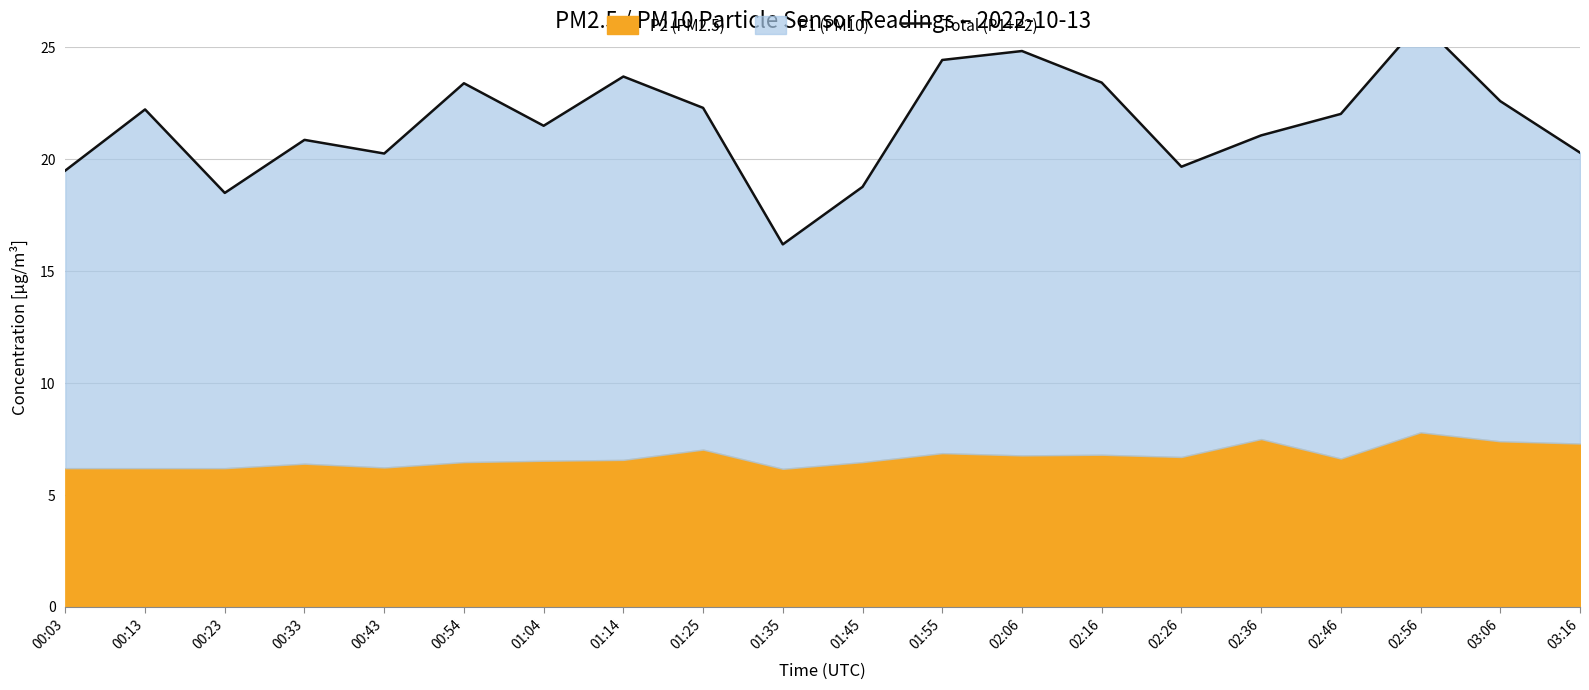

List the labels in order of value, largest first.

02:56, 02:06, 01:55, 01:14, 02:16, 00:54, 03:06, 01:25, 00:13, 02:46, 01:04, 02:36, 00:33, 03:16, 00:43, 02:26, 00:03, 01:45, 00:23, 01:35